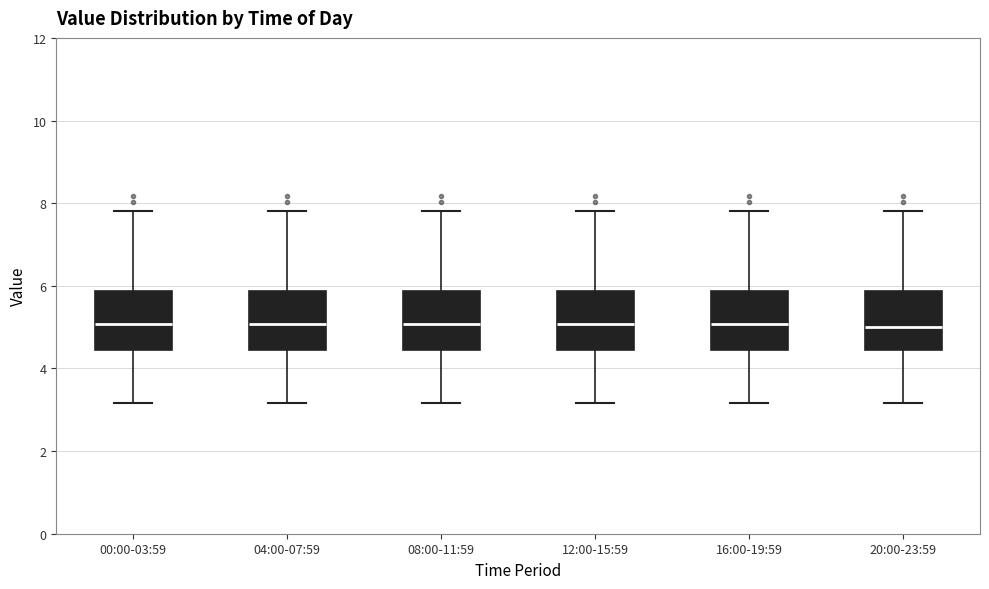

Where does the upper whisker of the box for 20:00-23:59 end on the y-axis? The values are not printed on the chart, so give them approximately, as read against the axis.

7.8